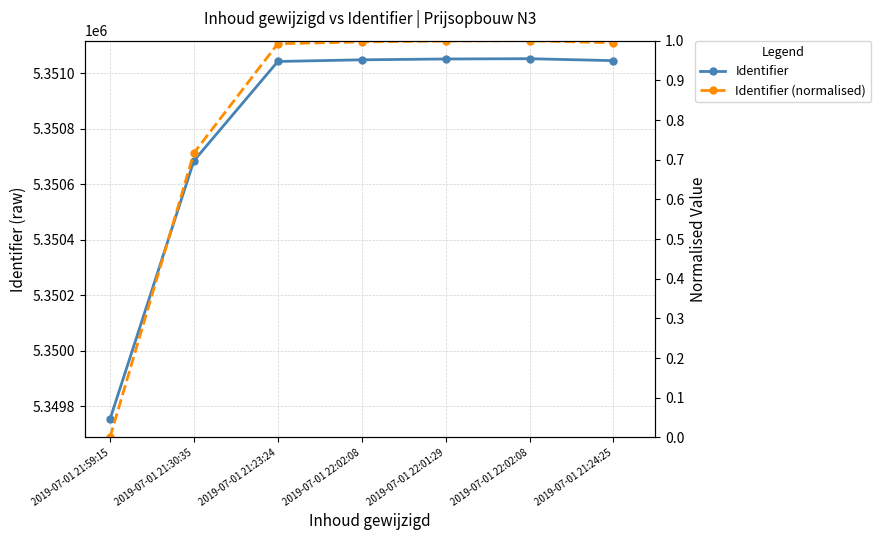

What is the label of the 6th point from the left?

2019-07-01 22:02:08